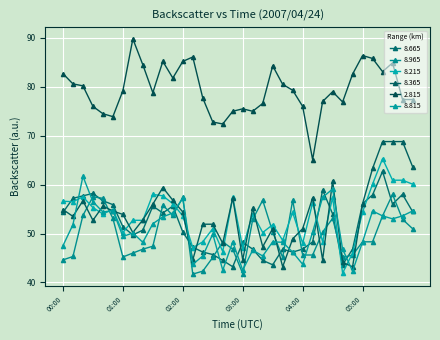

Rank the categories by 8.215 value from highest to lowest.

05:20, 05:30, 05:40, 05:10, 05:50, 01:30, 01:40, 00:20, 02:50, 04:30, 00:00, 00:10, 04:10, 01:50, 00:30, 00:50, 05:00, 03:50, 00:40, 03:10, 02:00, 01:10, 01:20, 03:30, 02:30, 01:00, 03:20, 03:40, 02:20, 04:20, 04:00, 02:10, 03:00, 02:40, 04:50, 04:40